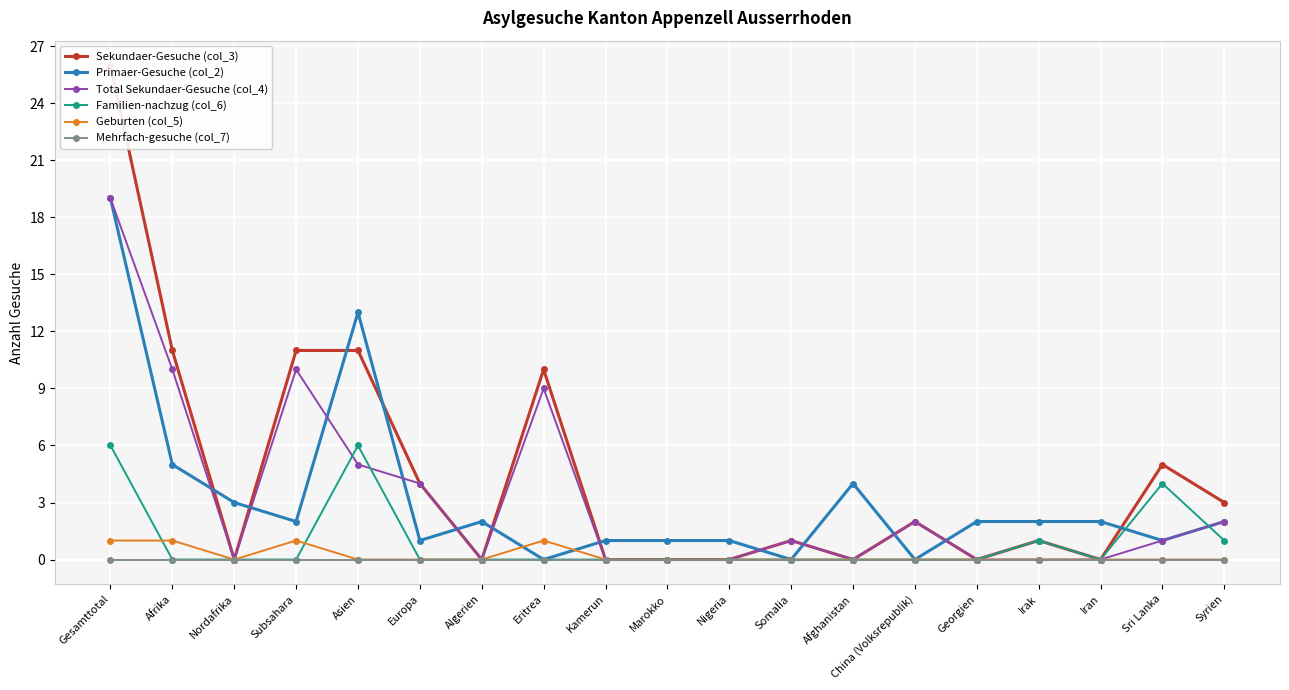

At how many categories does at least one series exceed 14?

1